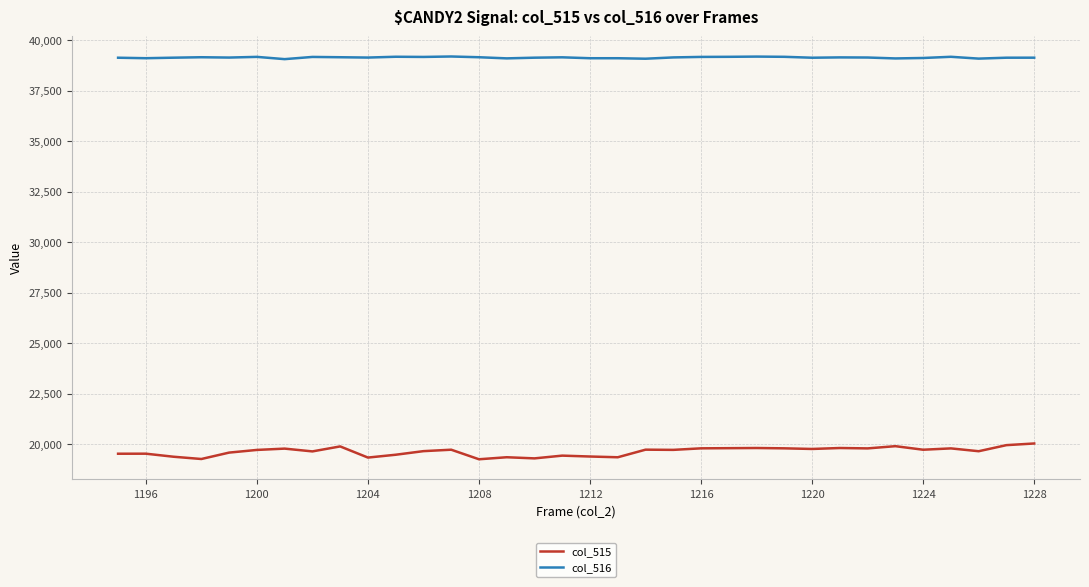

Which series has the largest total across all categories?

col_516